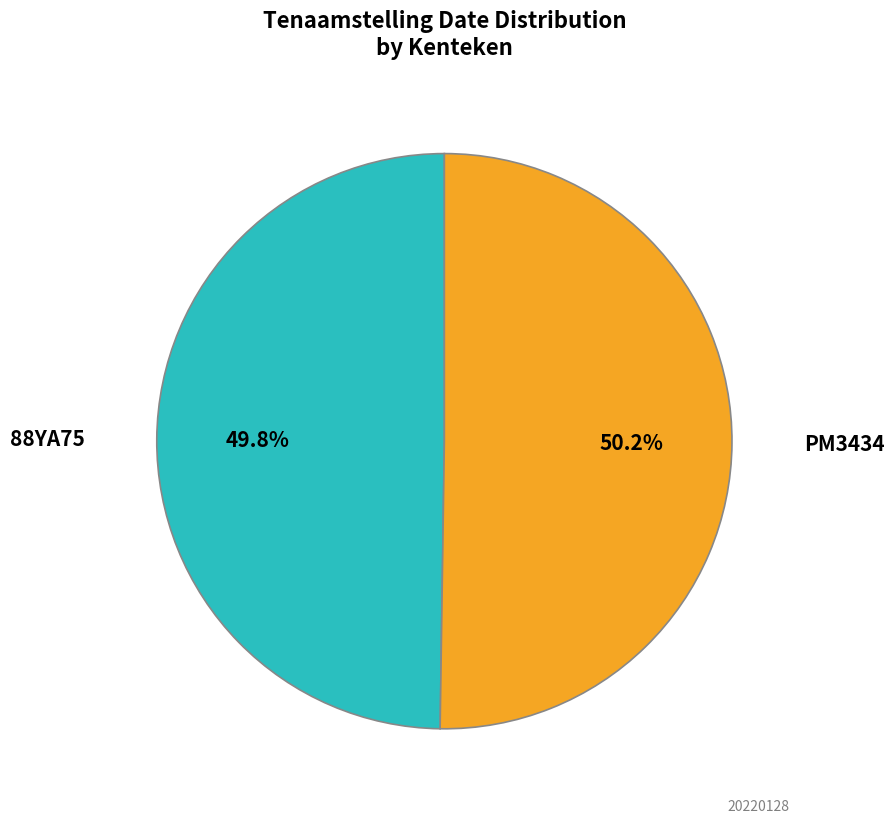

Is there a majority slice in this chart?

Yes